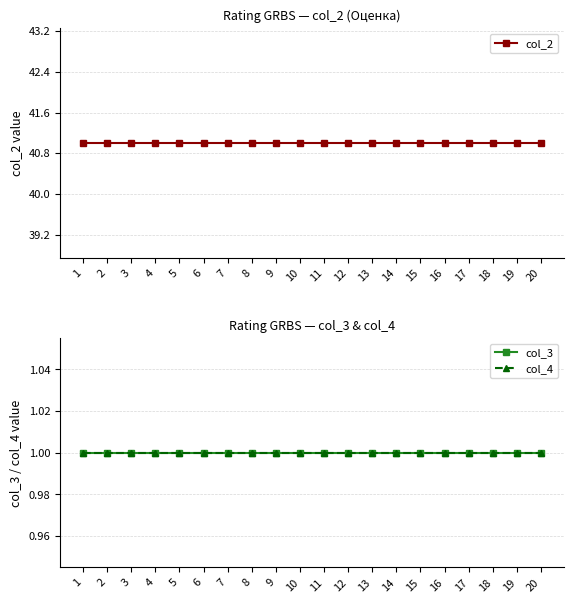

Between 5 and 15, which series saw the biggest shift?

col_2